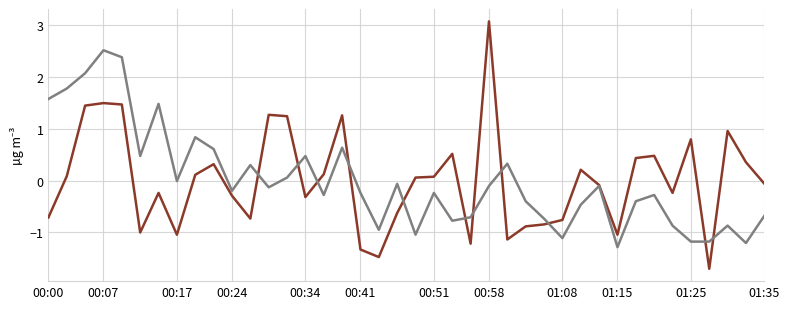

What is the smallest value displayed?

-1.7